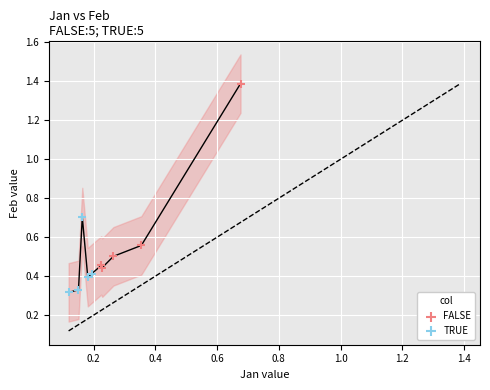

What are all the series names shown in the legend?

FALSE, TRUE